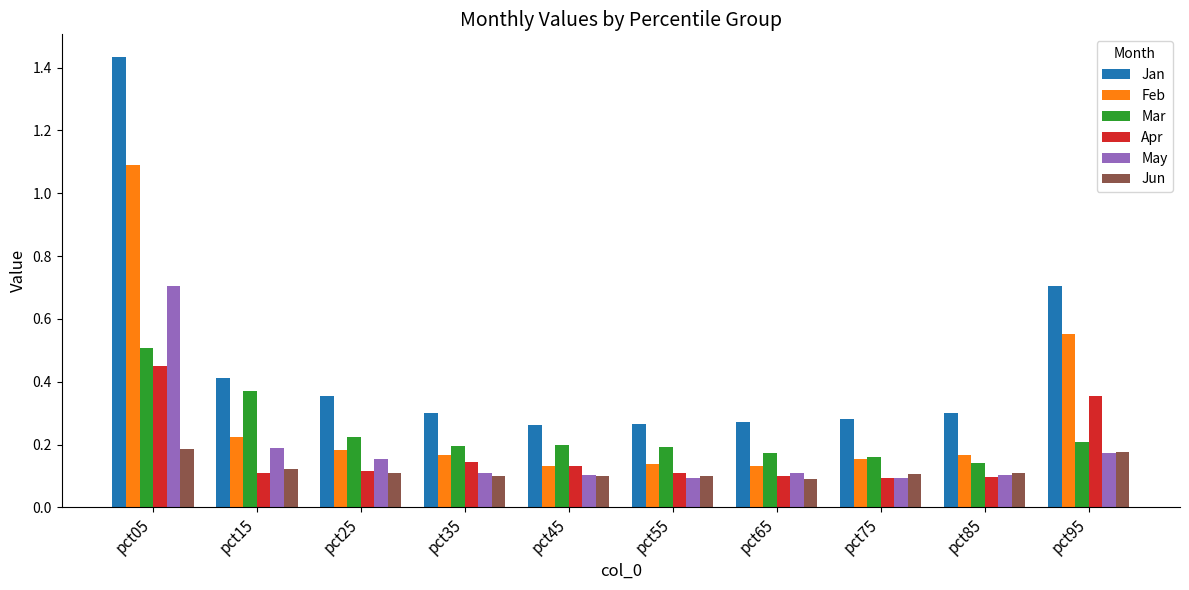

At which category is the sum across all series the highest?

pct05